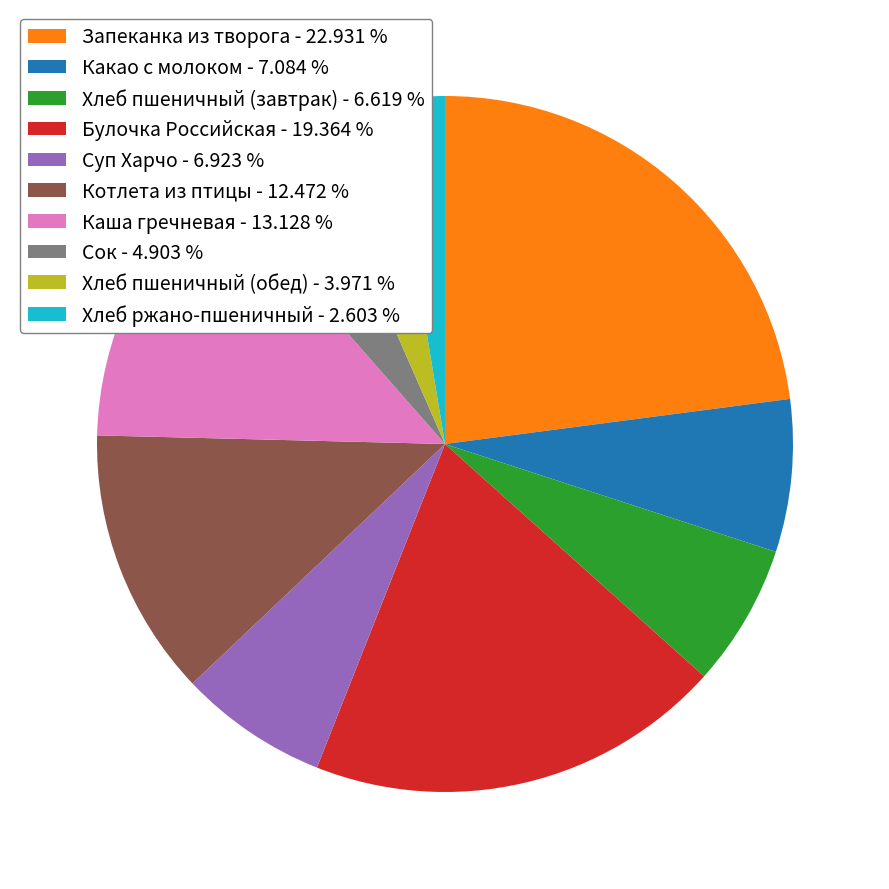

Does any single category account for the majority?

No